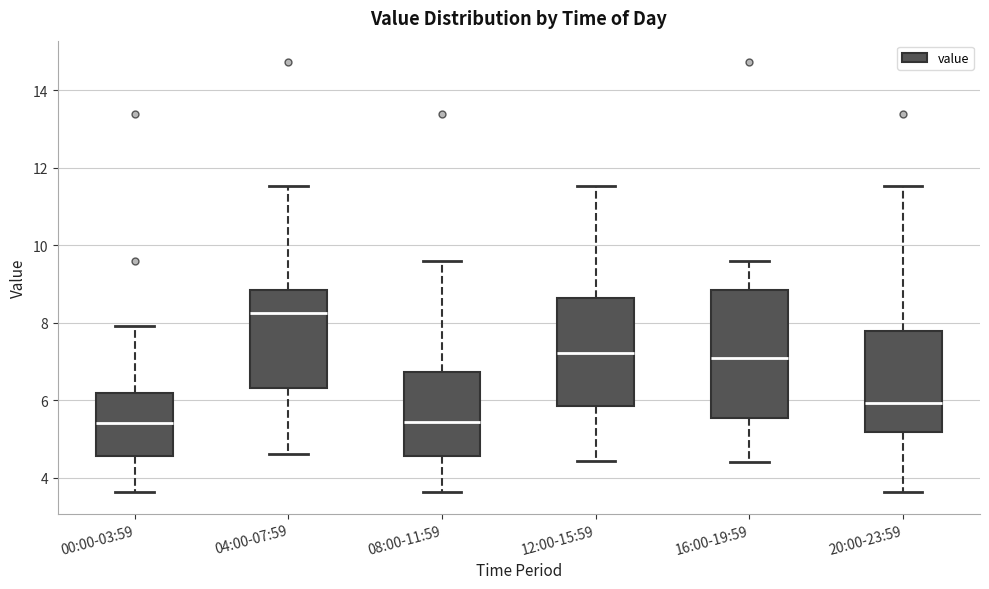

Where does the upper whisker of the box for 04:00-07:59 end on the y-axis? The values are not printed on the chart, so give them approximately, as read against the axis.

11.6